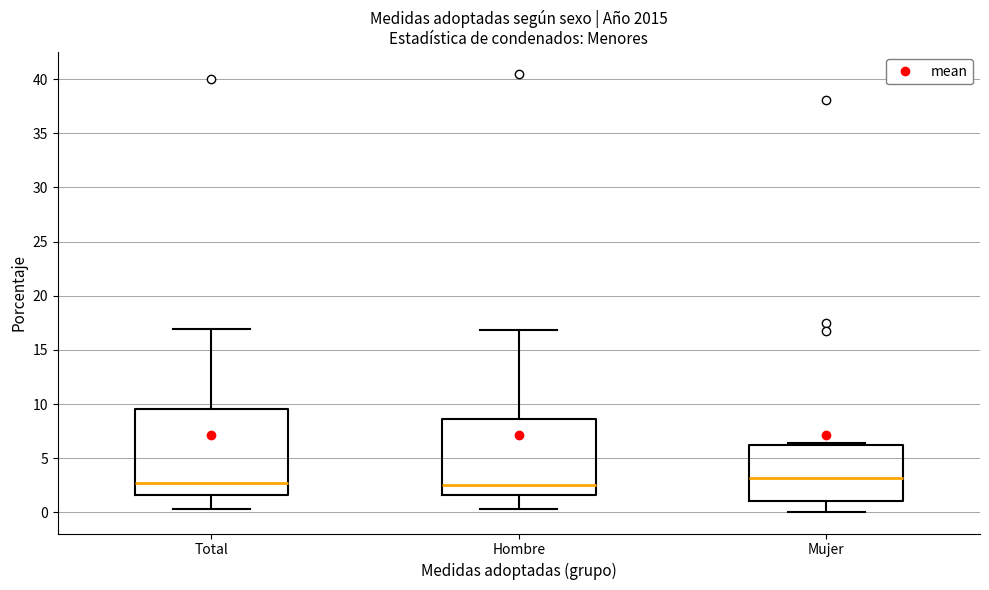

Reading left to right, transcribe this box plot: for each box, give where its median line is, the range the box spans, and where its two whiskers end, as read against the y-axis. The values are not printed on the chart, so give them approximately, as read against the axis.

Total: median 2.5, box 1.5 to 9.5, whiskers 0.5 to 17.0
Hombre: median 2.5, box 1.5 to 8.5, whiskers 0.5 to 17.0
Mujer: median 3.0, box 1.0 to 6.5, whiskers 0.0 to 6.5 (just above the box's upper edge)